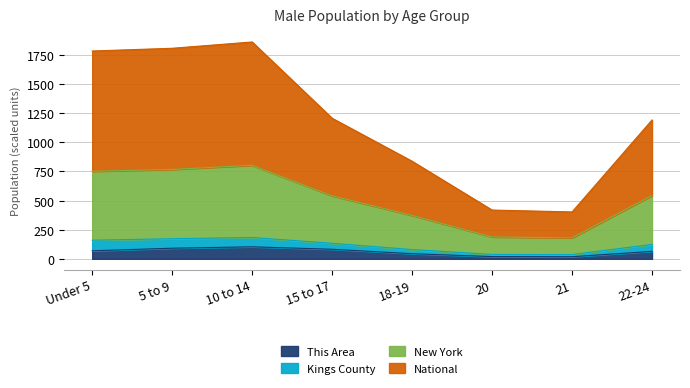

What is the maximum value for This Area?

103.0